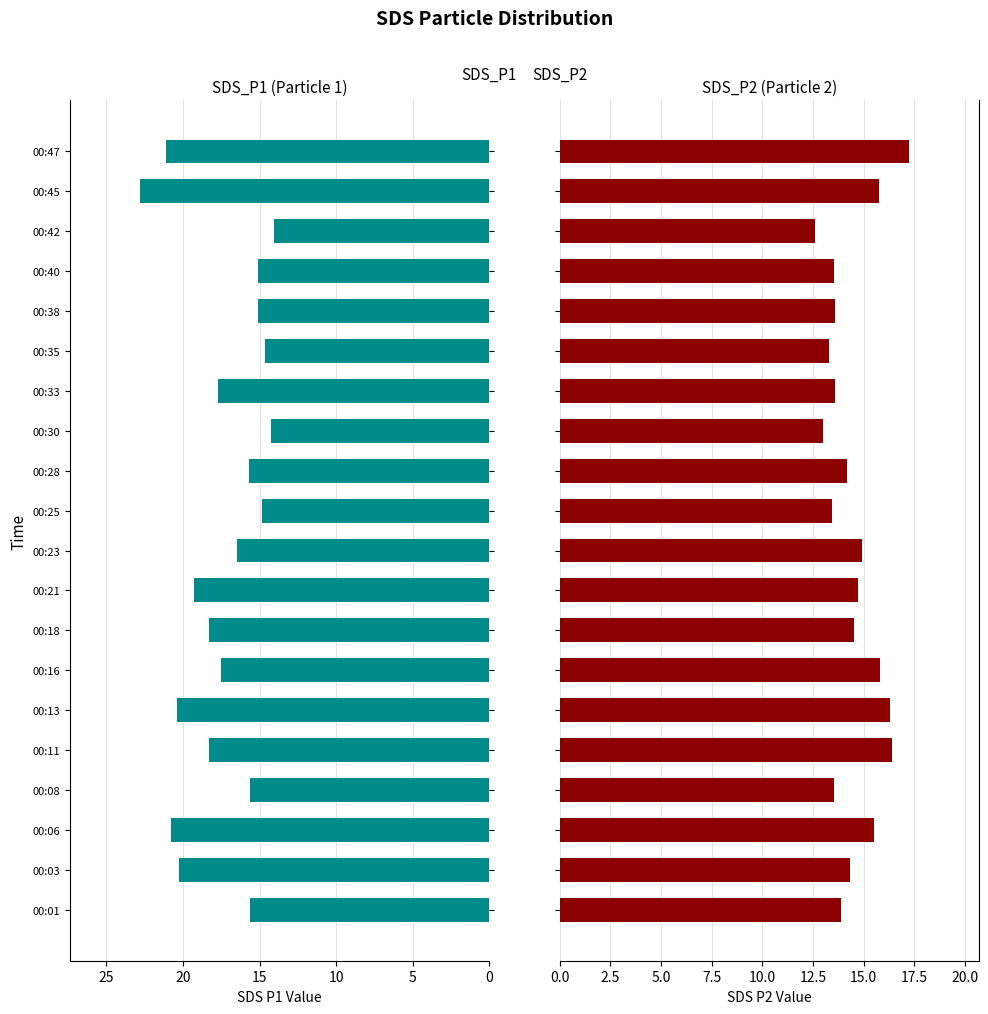

What is the sum of all SDS_P1 values?

347.9